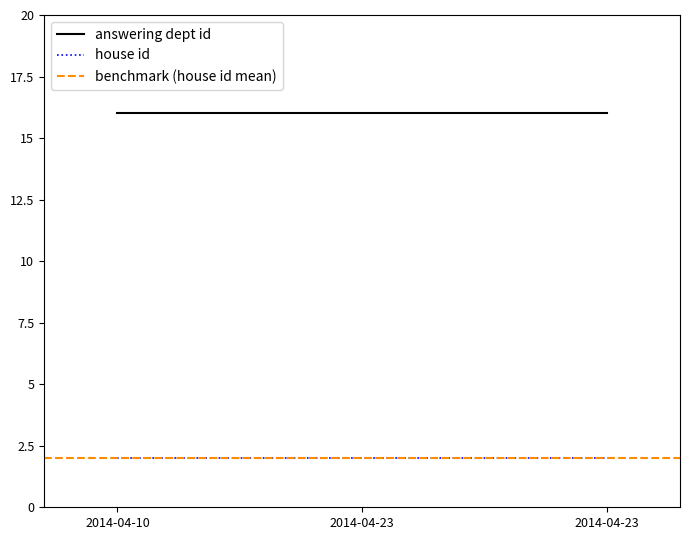

Which series has the largest total across all categories?

answering dept id